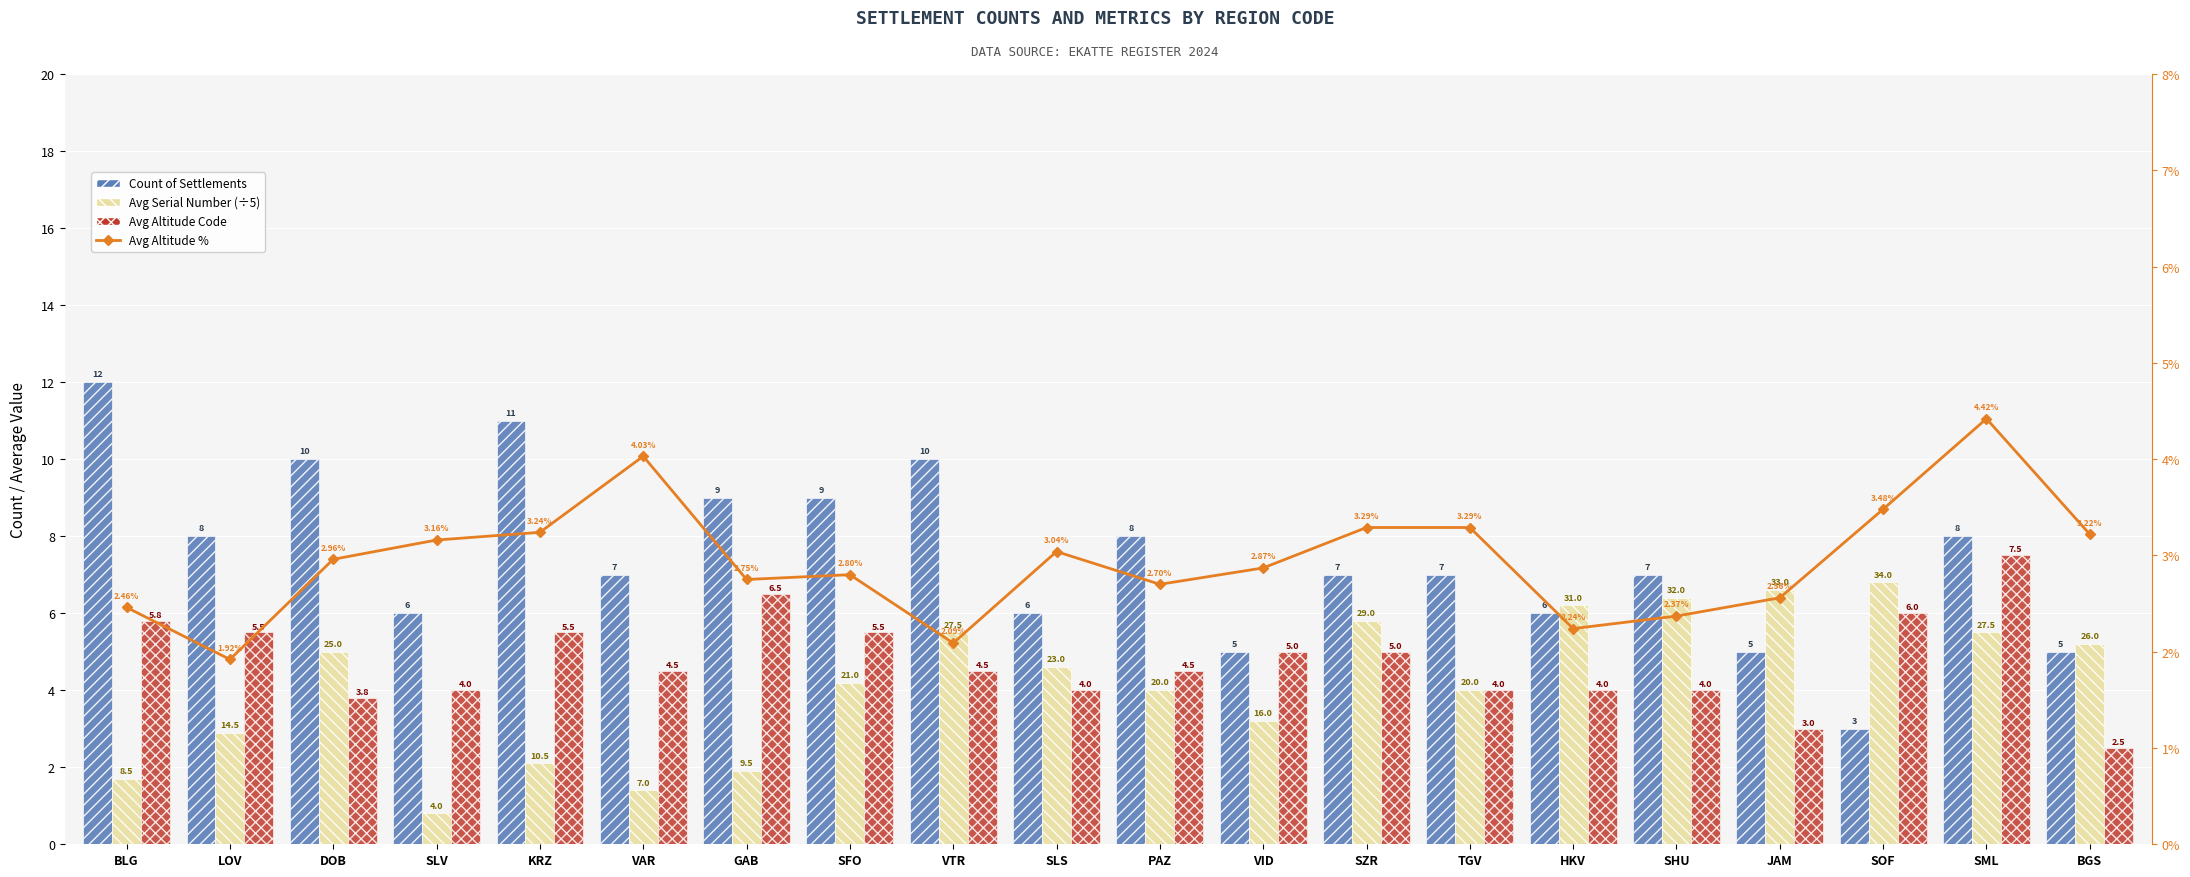

What is the label of the 8th bar from the left?

SFO